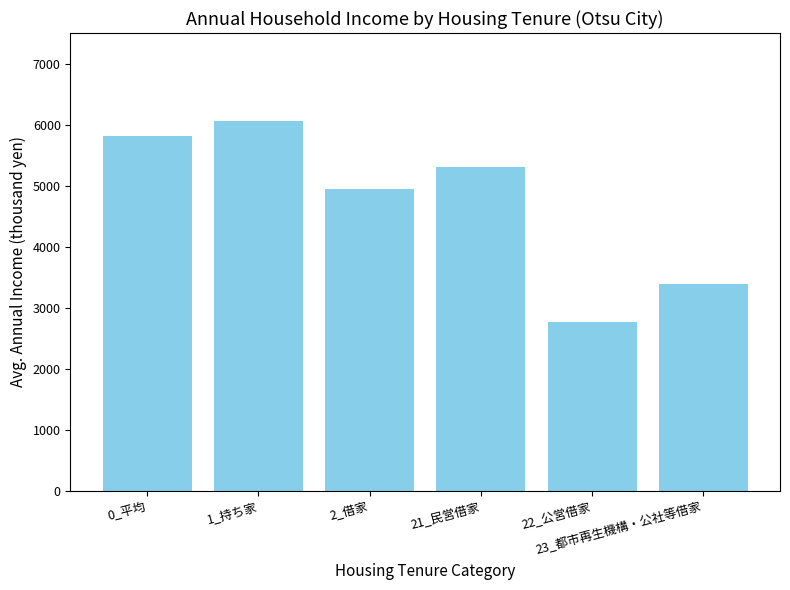

Are the bars horizontal?

No